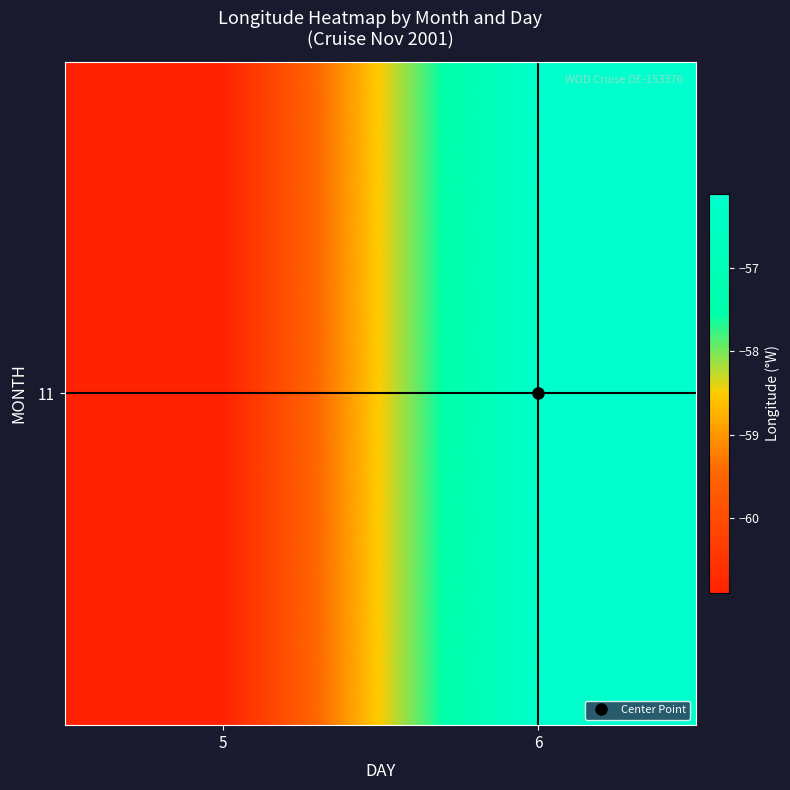

Which label corresponds to the smallest value in the chart?

5